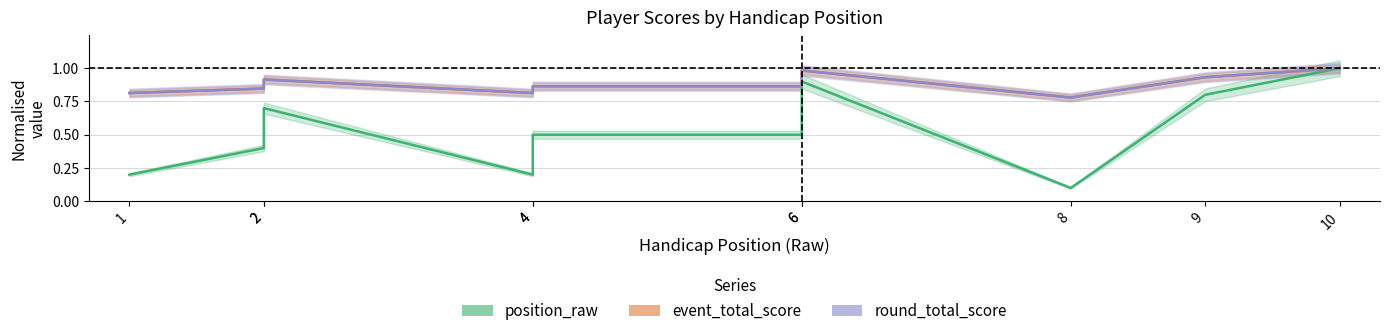

Where is round_total_score nearest to the value 0?

8